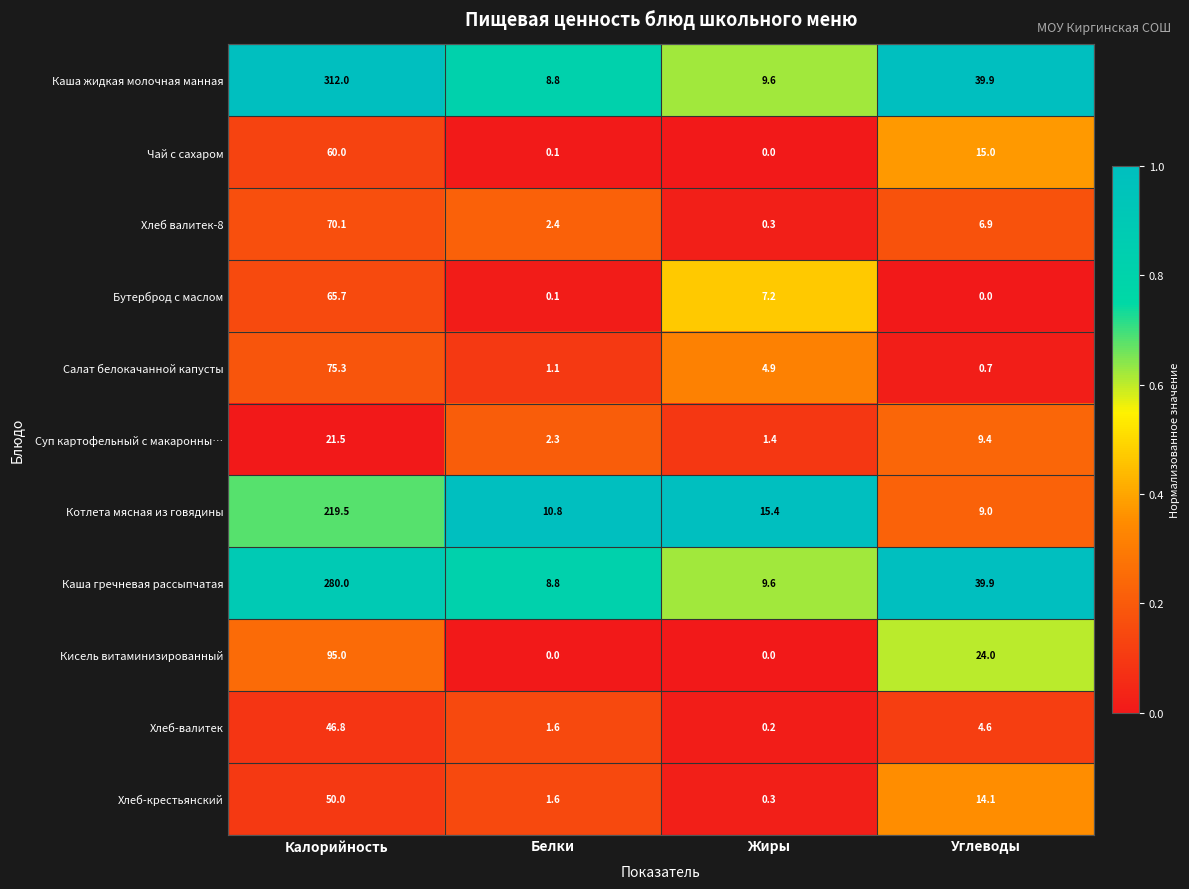

How many categories are shown in the chart?

4